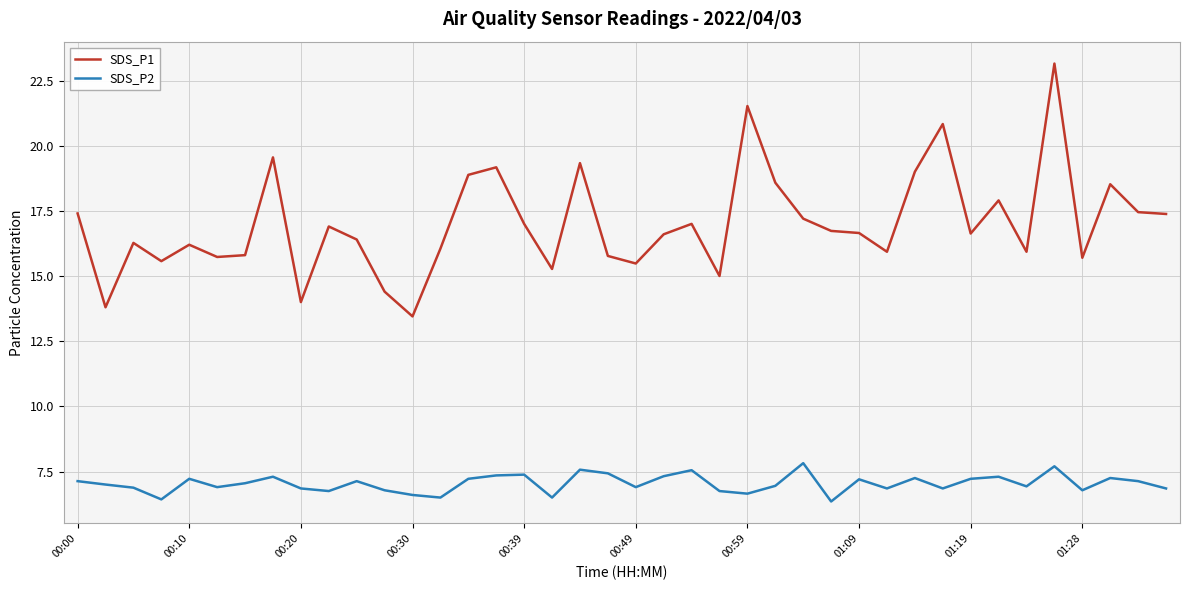

True or false: SDS_P1 and SDS_P2 cross at least once.

False